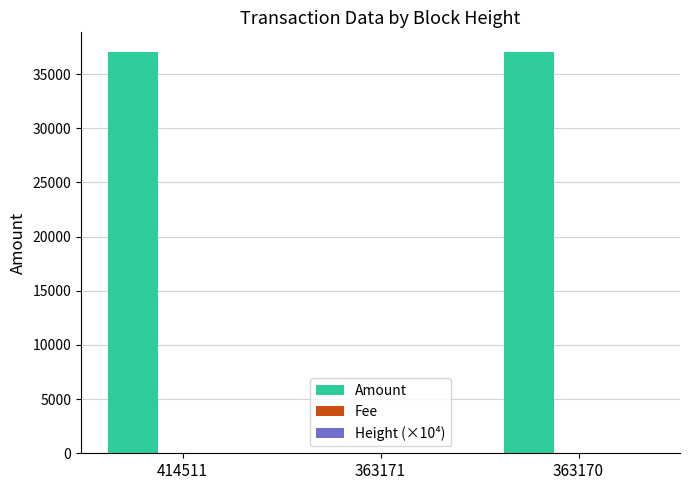

Are the bars horizontal?

No